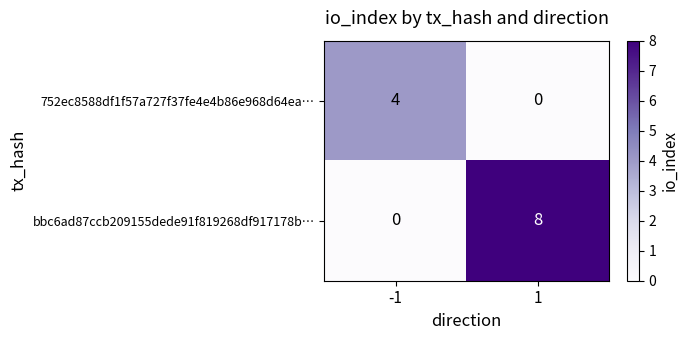

List the series in order of their overall mean, lowest first.

752ec8588df1f57a727f37fe4e4b86e968d64ea…, bbc6ad87ccb209155dede91f819268df917178b…